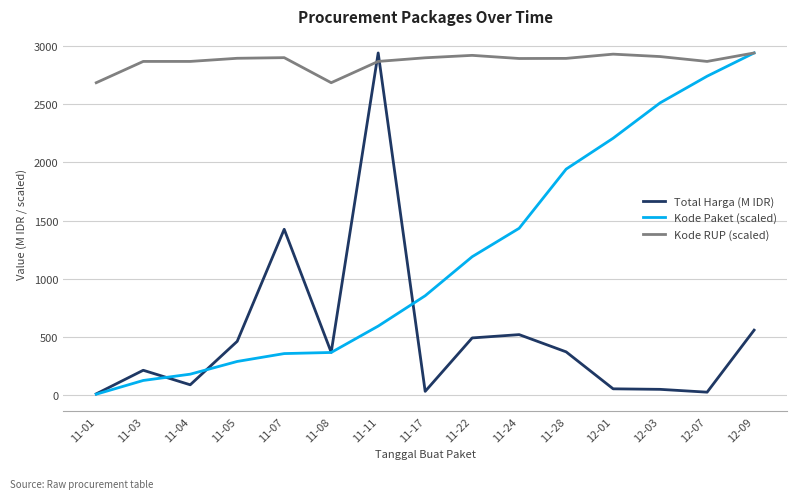

What is the highest value of the Total Harga (M IDR) series?

2939.4